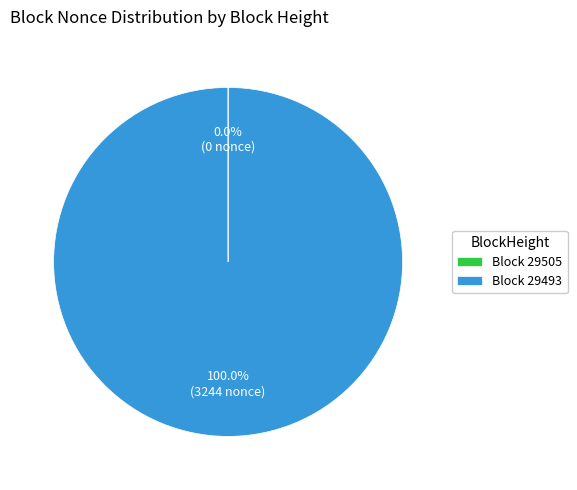

Is there a majority slice in this chart?

Yes